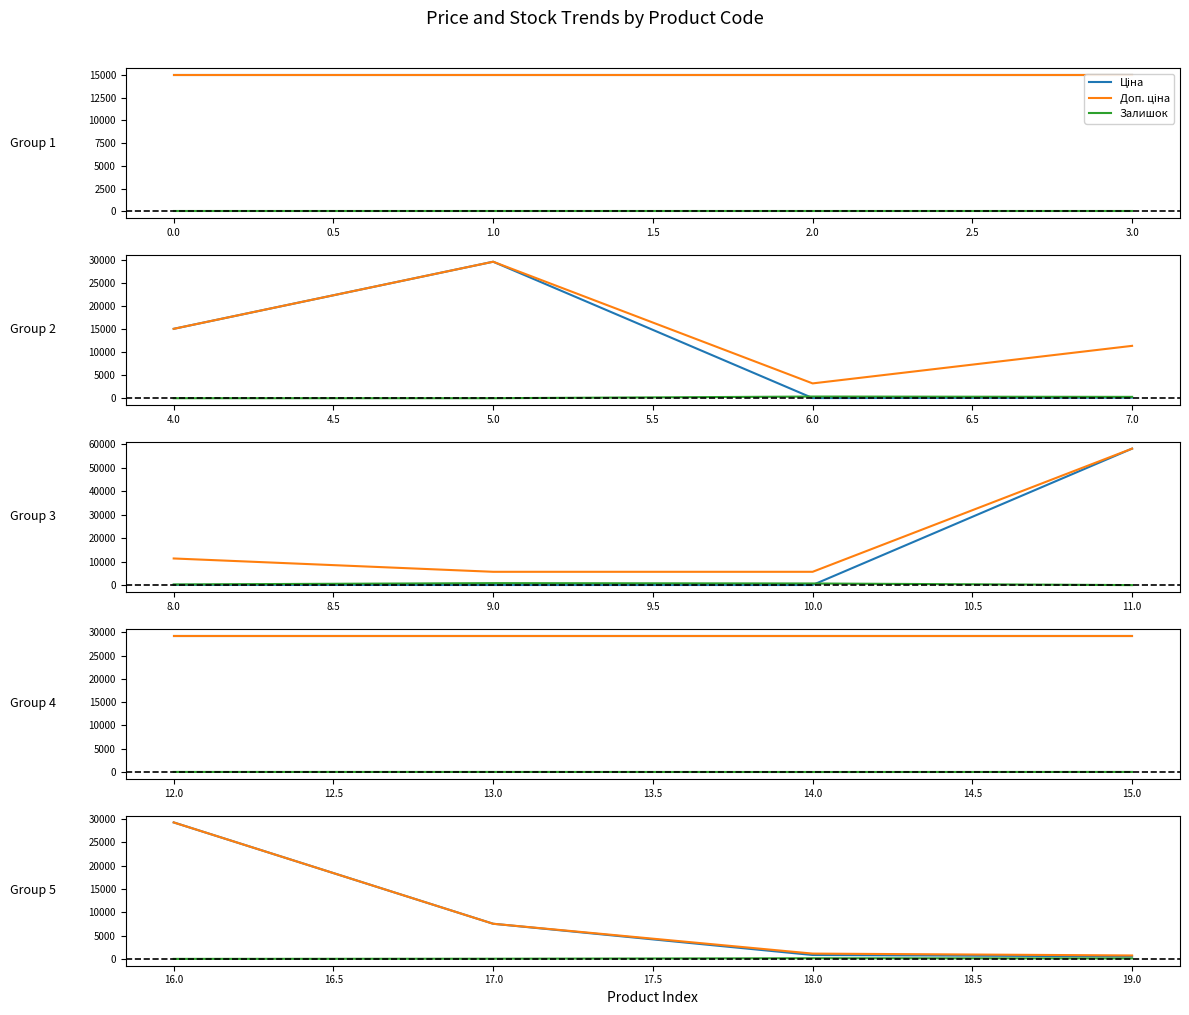

True or false: Залишок has a value of 21.6 at 17.0.

False